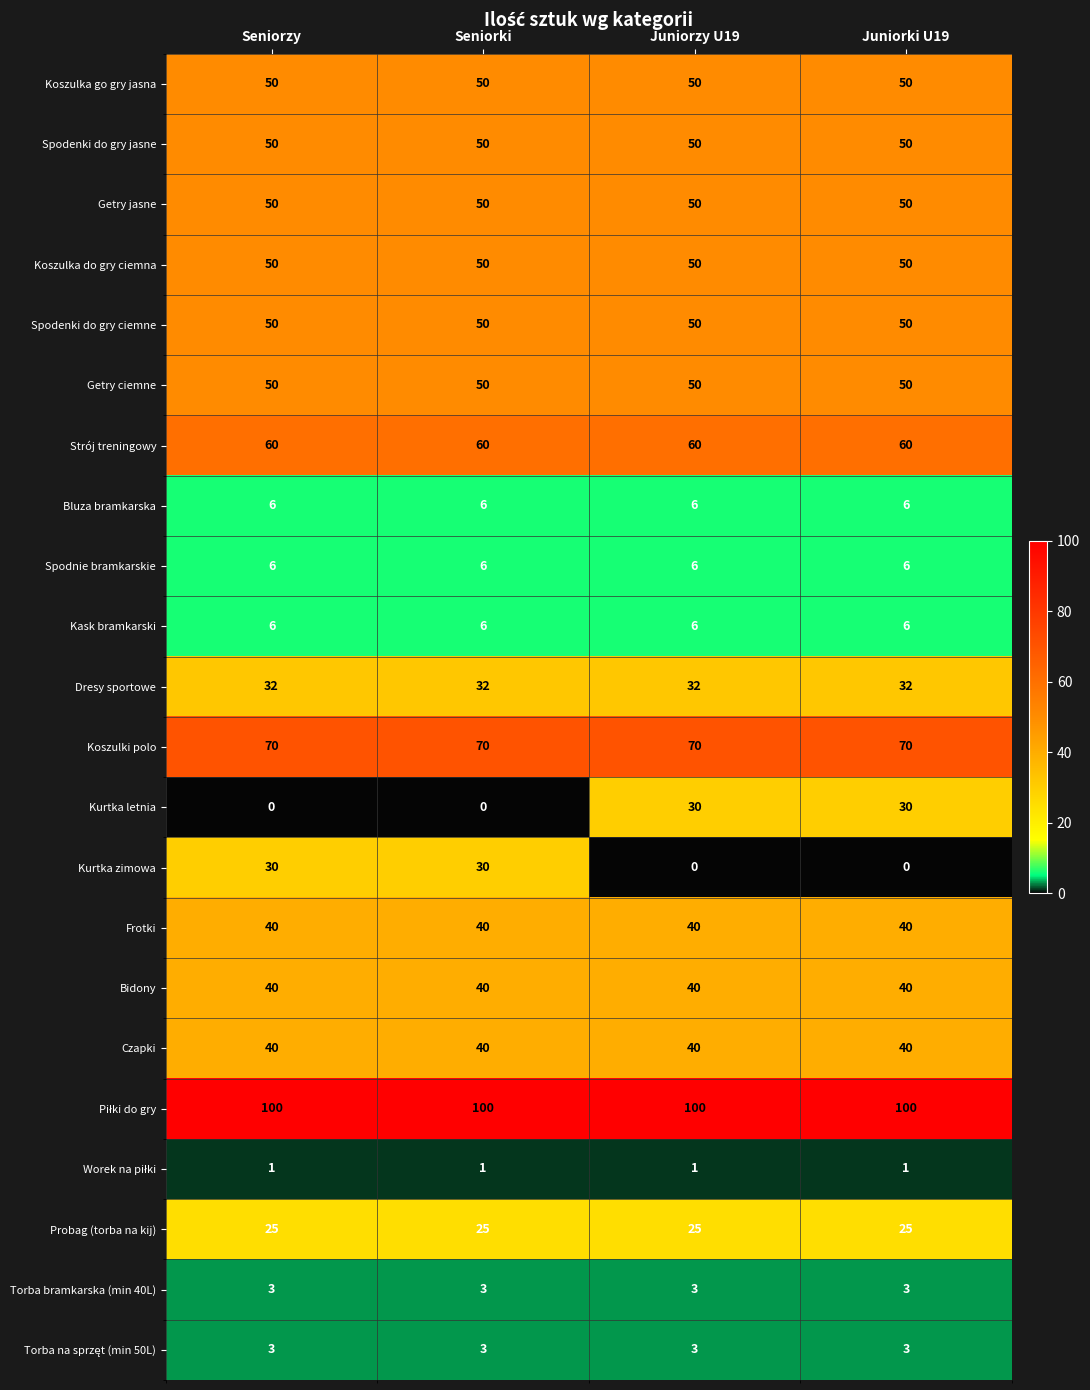

What is the difference between the highest and lowest values at Juniorki U19?

100